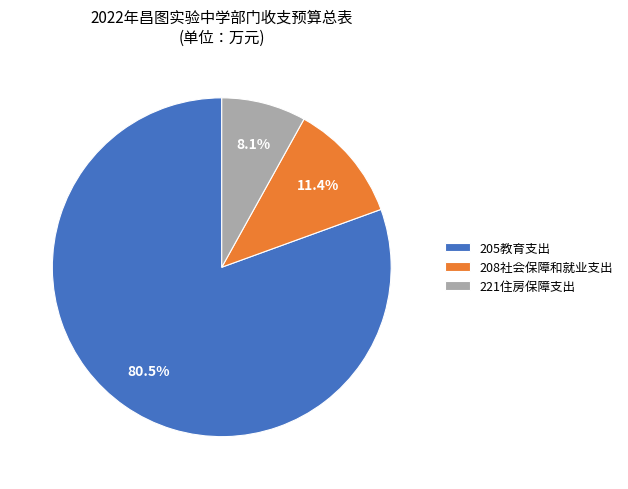

Does 205教育支出 account for over 50% of the chart?

Yes